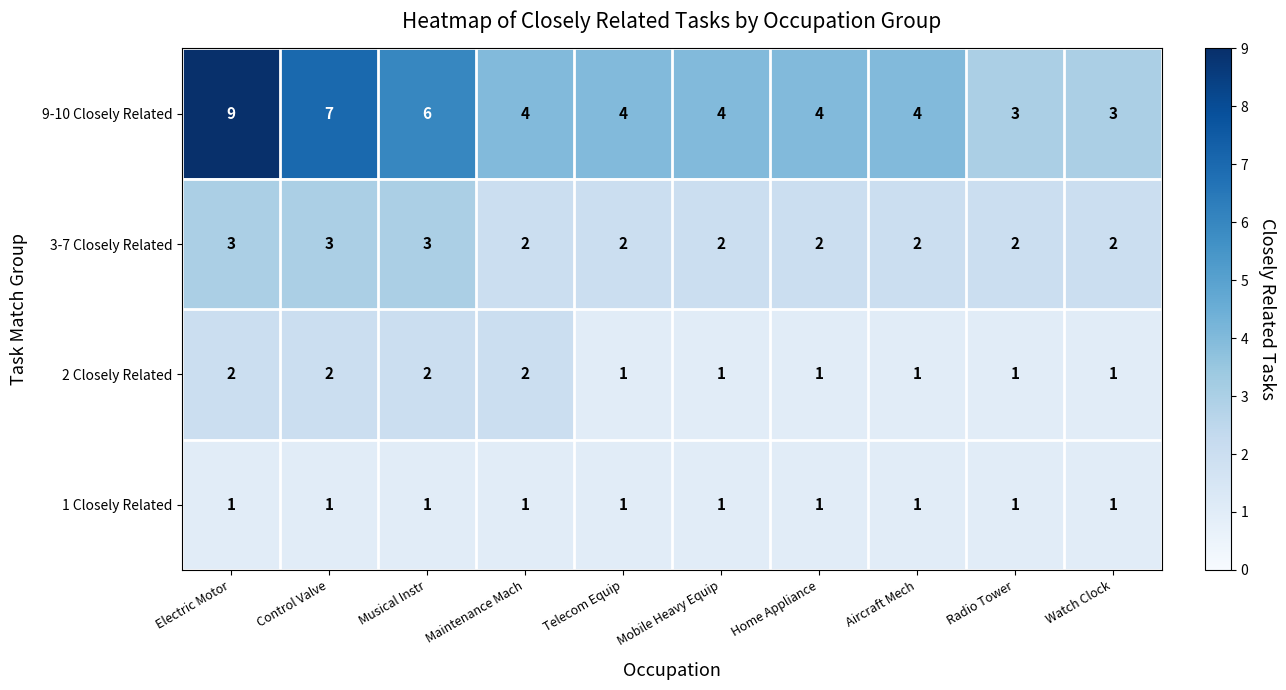

Count the number of categories in the chart.

10